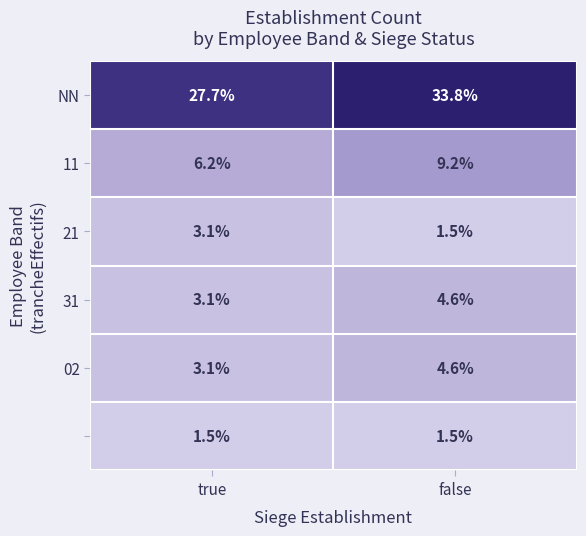

Which category has the highest value across all series?

false